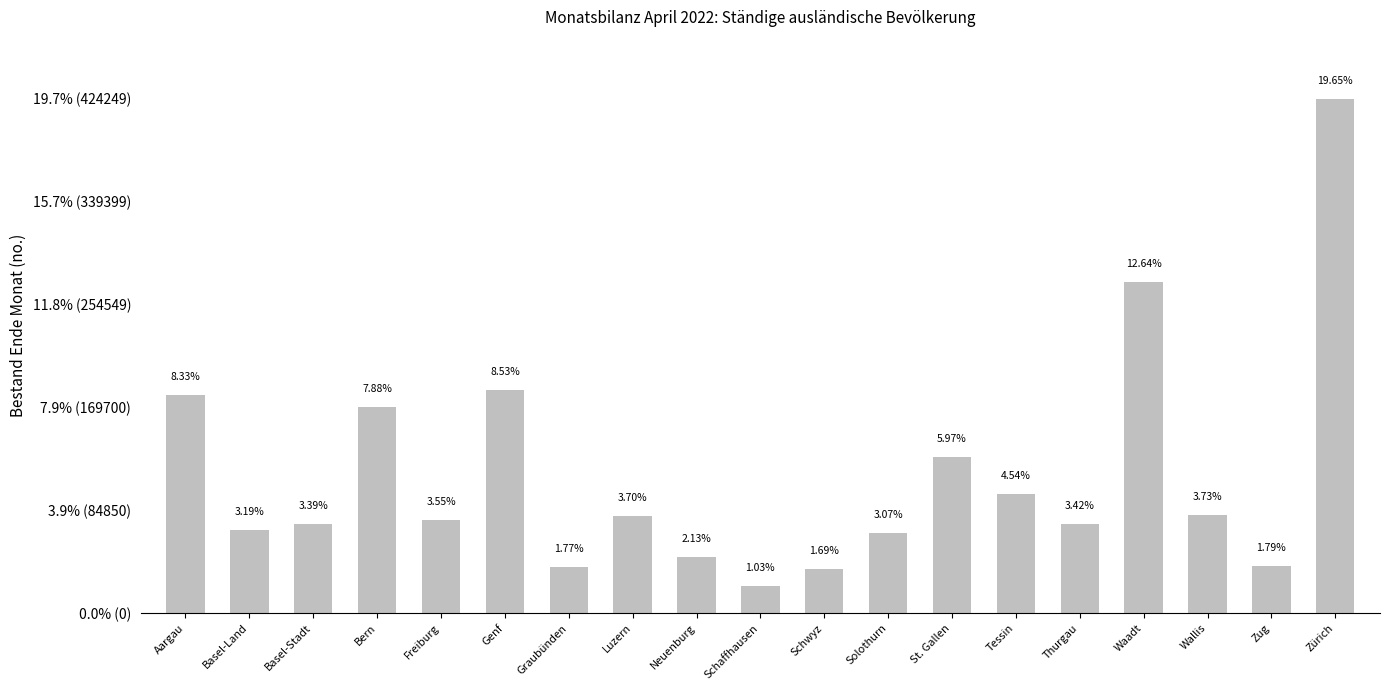

Does the chart contain any negative values?

No